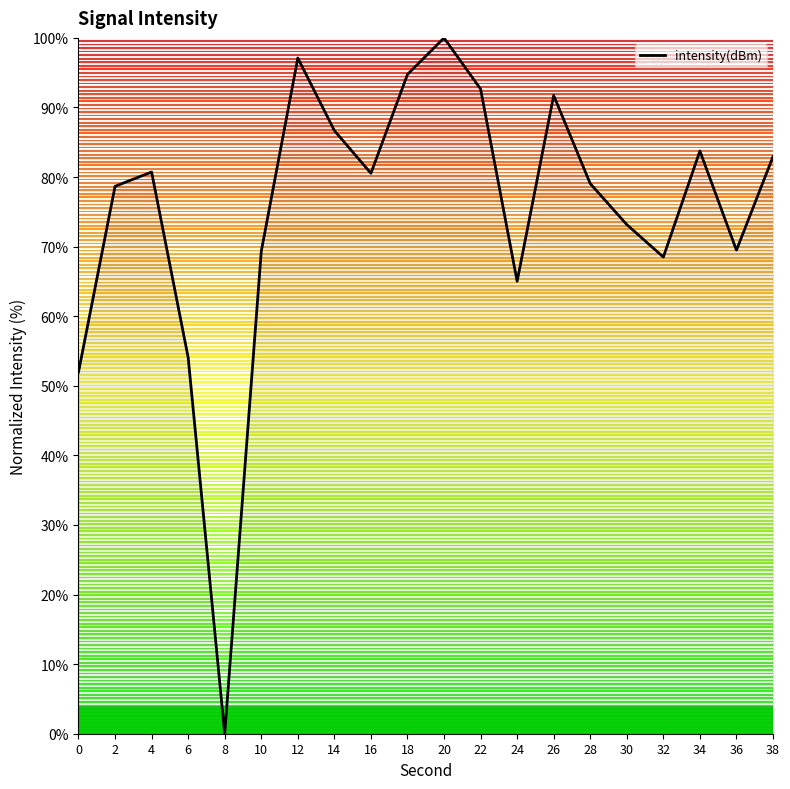

What is the ratio of the value at 2 to the value at 16?

1.0